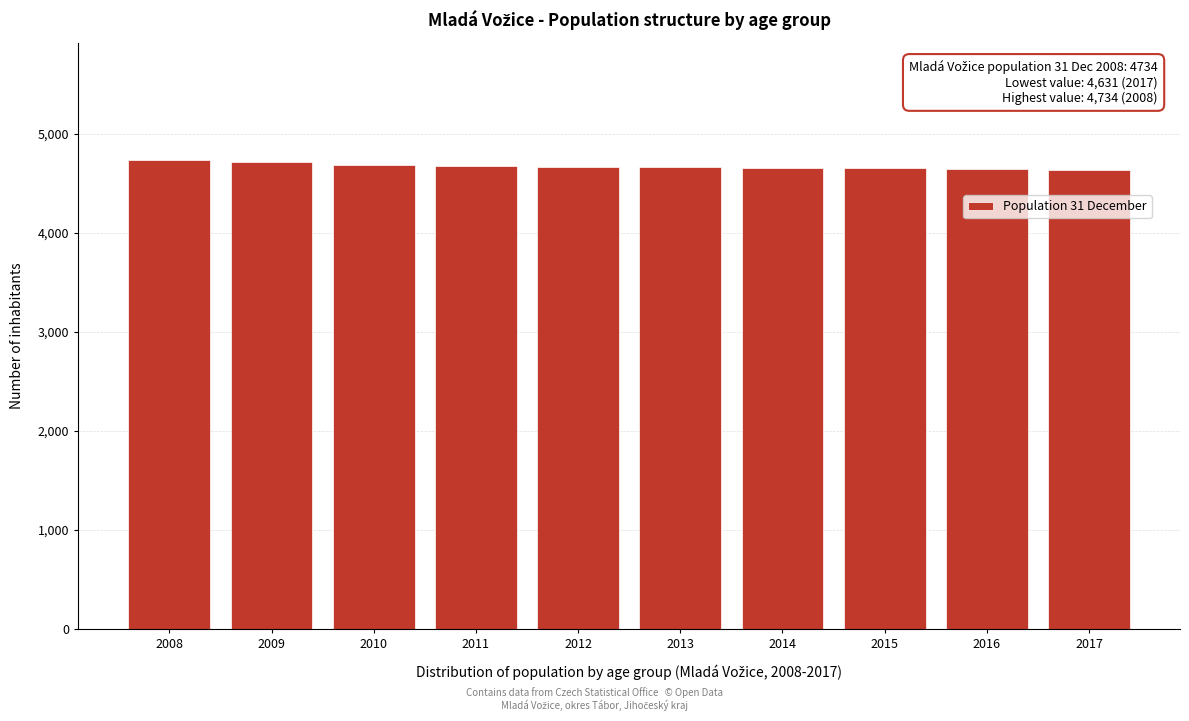

What is the sum of the values at 2017 and 2014?

9284